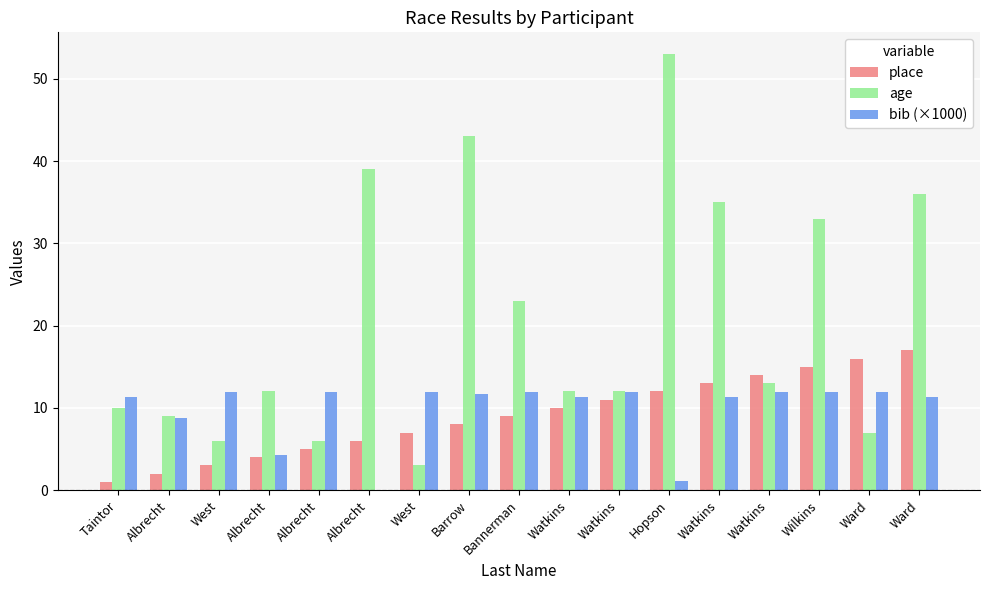

What is the label of the 10th bar from the right?

Barrow